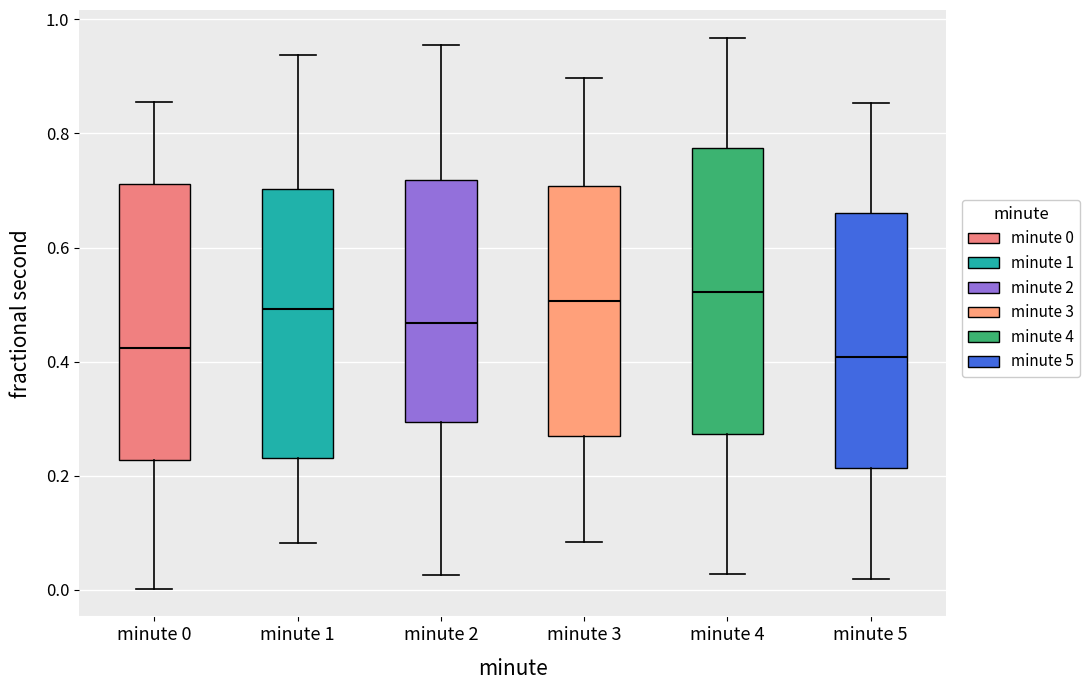

Where does the lower whisker of the box for minute 0 end on the y-axis? The values are not printed on the chart, so give them approximately, as read against the axis.

0.00